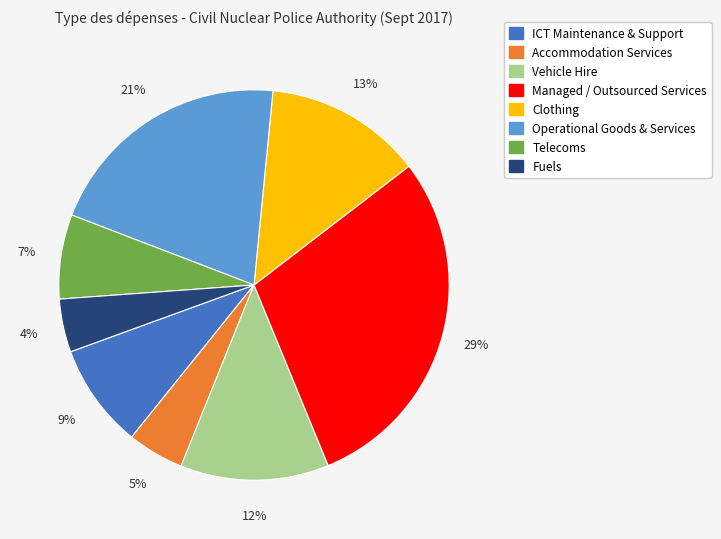

To the nearest percent, what is the combined percentage of Fuels and ICT Maintenance & Support?

13%